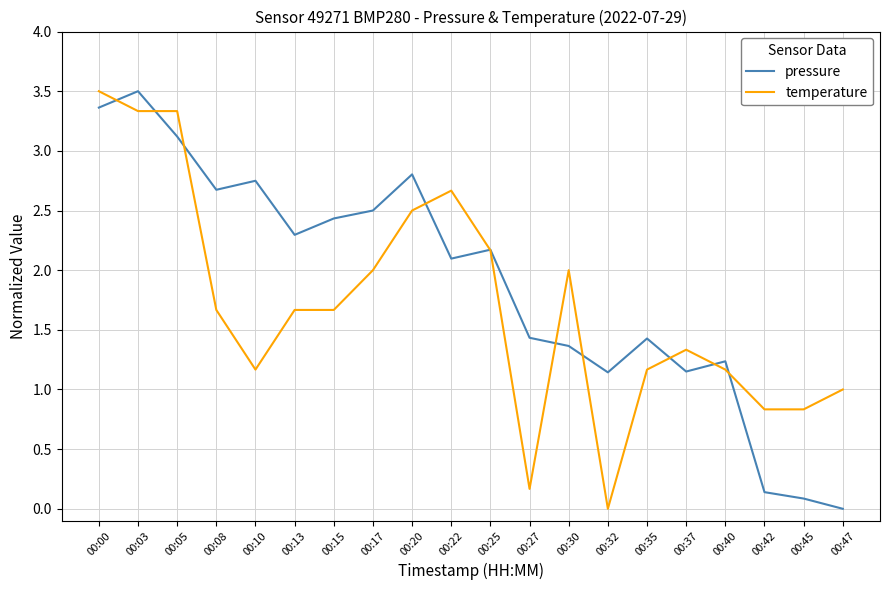

What value does the temperature series have at 00:08?

1.7